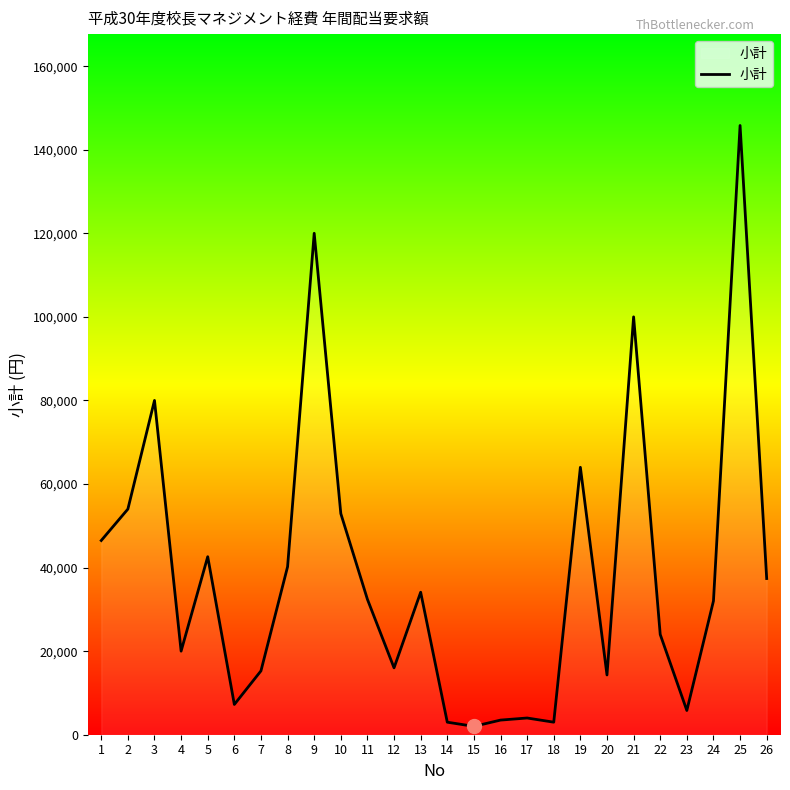

The value at 11 is 8942. True or false?

False